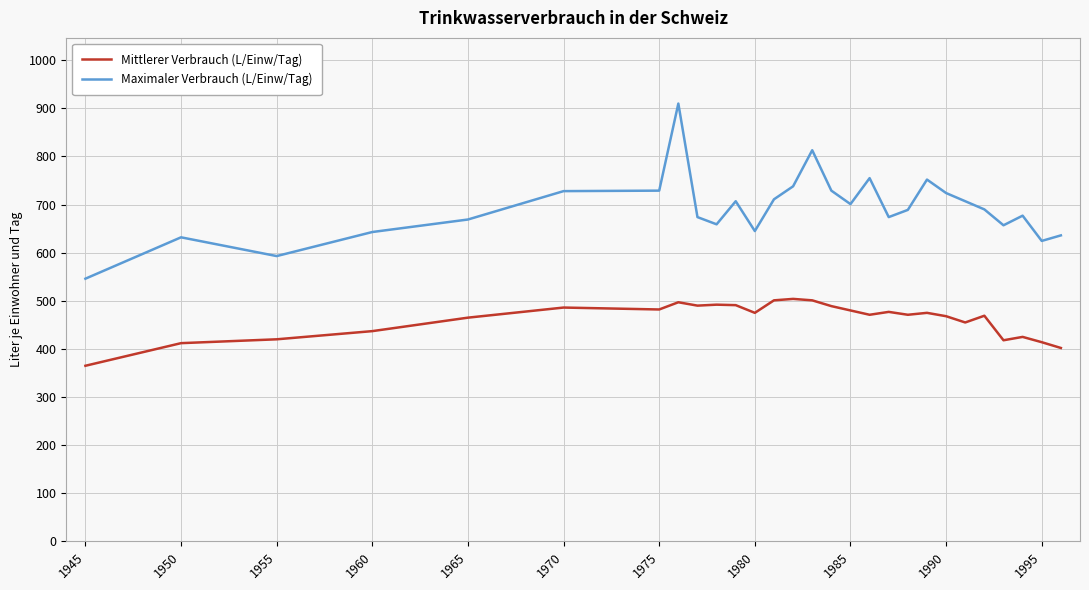

List the series in order of their overall mean, lowest first.

Mittlerer Verbrauch (L/Einw/Tag), Maximaler Verbrauch (L/Einw/Tag)